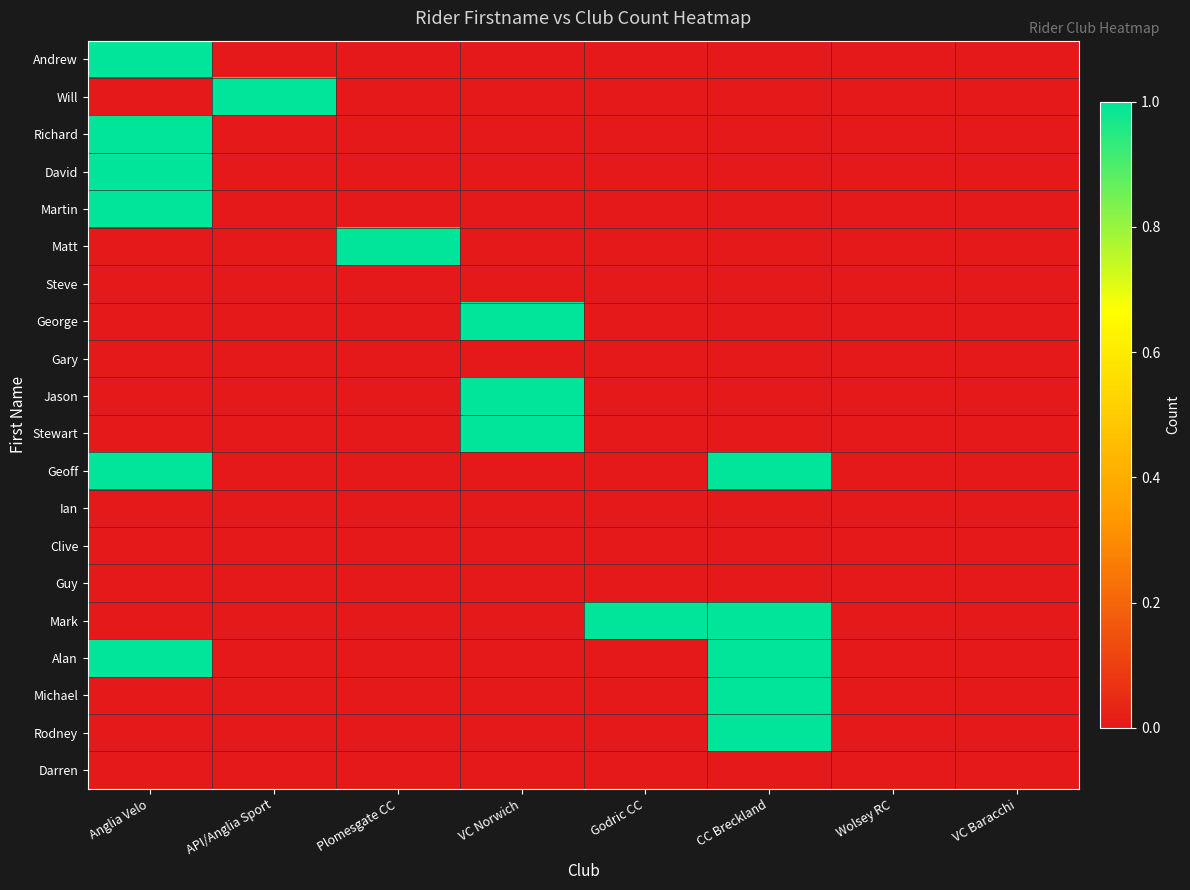

Rank the series by their maximum value, from highest to lowest.

Andrew, Will, Richard, David, Martin, Matt, George, Jason, Stewart, Geoff, Mark, Alan, Michael, Rodney, Steve, Gary, Ian, Clive, Guy, Darren